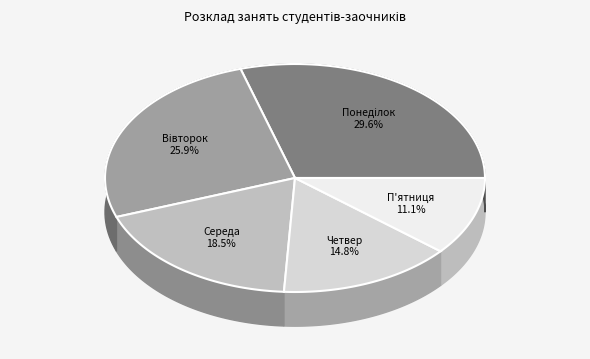

Is it true that В і в т о р о к is 16% of the pie?

False